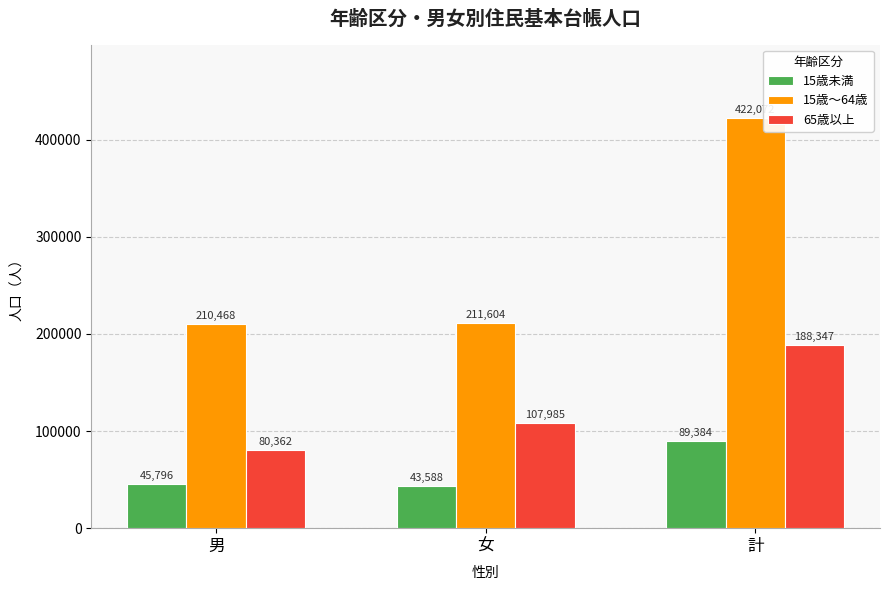

What is the label of the 1st bar from the right?

計